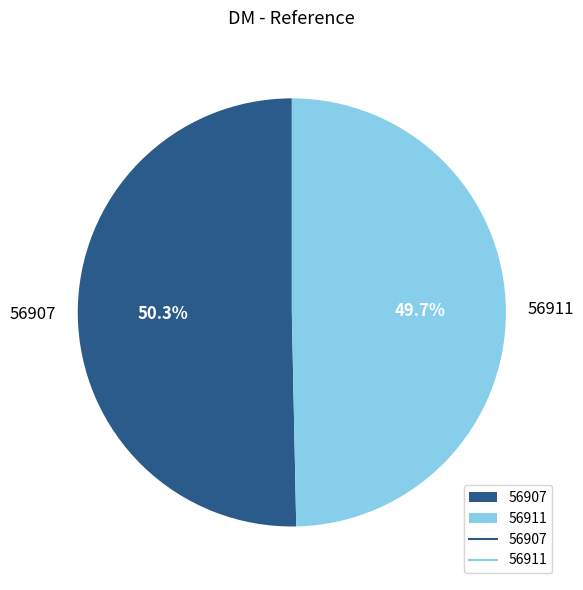

Combined, do 56911 and 56907 account for over 50%?

Yes